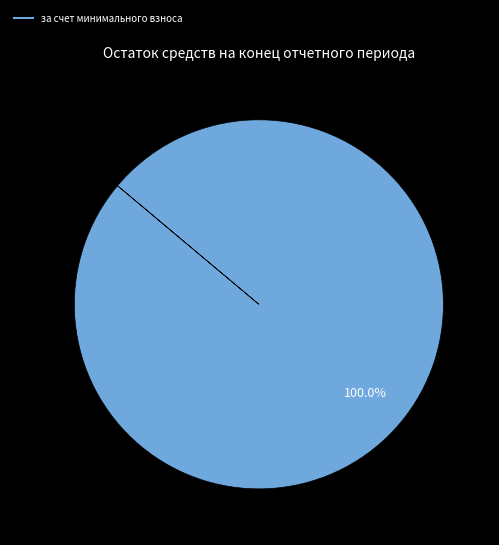

Count the number of slices in the pie.

1